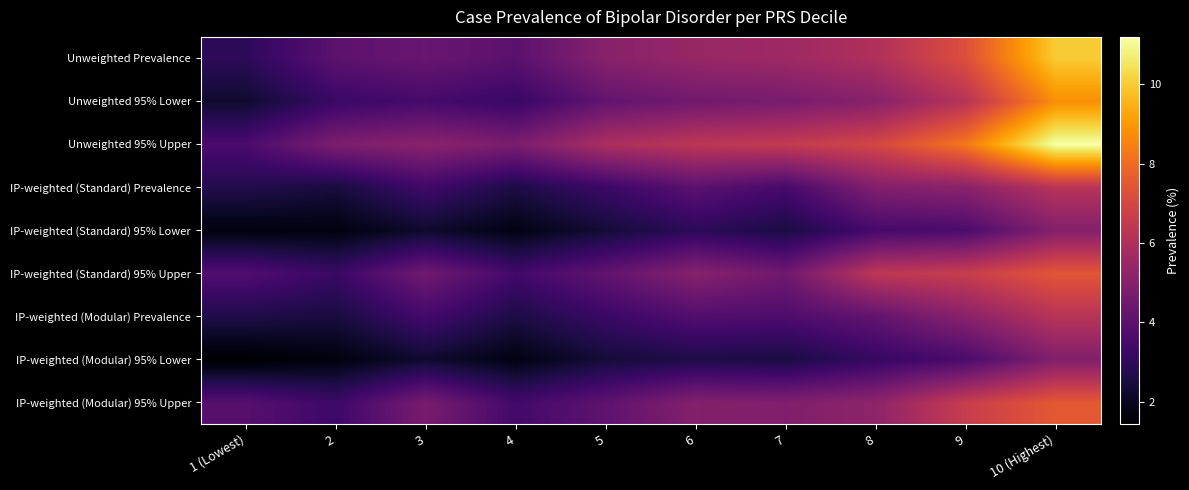

Reading left to right, what are all the values shown in this chart?

Unweighted Prevalence: 1 (Lowest)=2.9	2=4.0	3=4.3	4=4.0	5=5.1	6=5.4	7=5.6	8=6.0	9=7.3	10 (Highest)=10.0
Unweighted 95% Lower: 1 (Lowest)=2.3	2=3.2	3=3.5	4=3.2	5=4.2	6=4.5	7=4.7	8=5.1	9=6.2	10 (Highest)=8.8
Unweighted 95% Upper: 1 (Lowest)=3.6	2=4.8	3=5.1	4=4.8	5=5.9	6=6.3	7=6.5	8=7.0	9=8.3	10 (Highest)=11.2
IP-weighted (Standard) Prevalence: 1 (Lowest)=2.7	2=2.5	3=3.4	4=2.6	5=3.3	6=4.0	7=3.5	8=4.9	9=5.1	10 (Highest)=6.2
IP-weighted (Standard) 95% Lower: 1 (Lowest)=1.7	2=1.7	3=2.2	4=1.8	5=2.4	6=3.0	7=2.6	8=3.5	9=3.6	10 (Highest)=5.0
IP-weighted (Standard) 95% Upper: 1 (Lowest)=3.8	2=3.2	3=4.5	4=3.4	5=4.1	6=5.0	7=4.5	8=6.4	9=6.6	10 (Highest)=7.5
IP-weighted (Modular) Prevalence: 1 (Lowest)=2.7	2=2.5	3=3.5	4=2.6	5=3.2	6=3.8	7=3.7	8=4.2	9=5.1	10 (Highest)=6.2
IP-weighted (Modular) 95% Lower: 1 (Lowest)=1.4	2=1.7	3=2.3	4=1.8	5=2.4	6=2.6	7=2.5	8=3.1	9=3.6	10 (Highest)=4.9
IP-weighted (Modular) 95% Upper: 1 (Lowest)=3.9	2=3.3	3=4.7	4=3.4	5=4.1	6=5.0	7=4.9	8=5.2	9=6.6	10 (Highest)=7.5